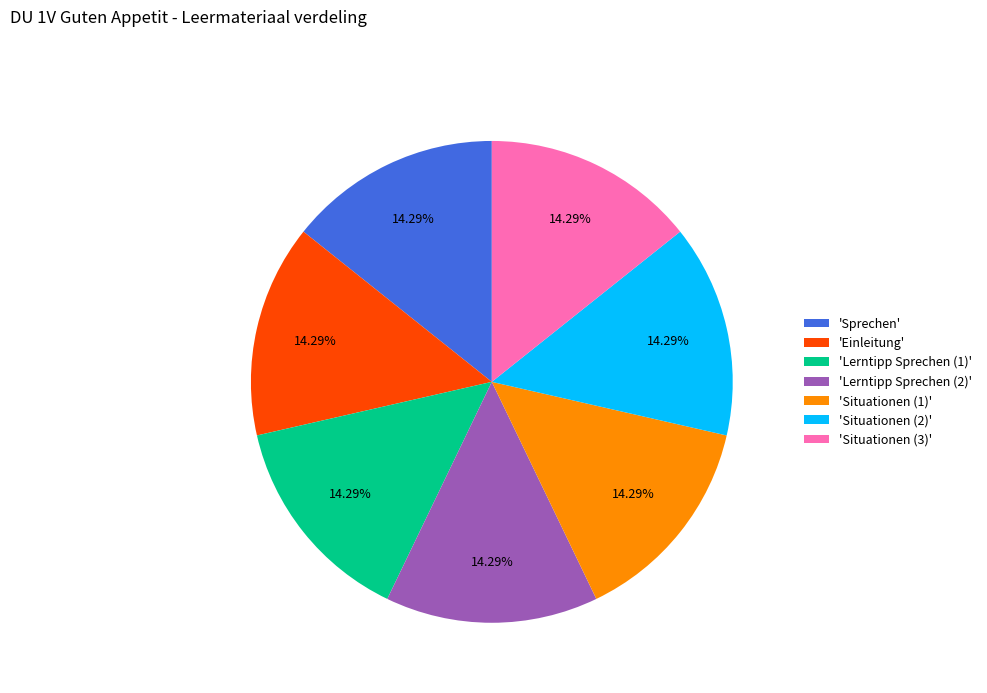

To the nearest percent, what is the average slice percentage?

14%